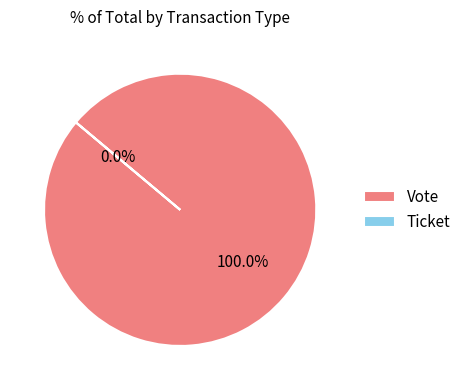

Is Ticket the majority of the pie?

No